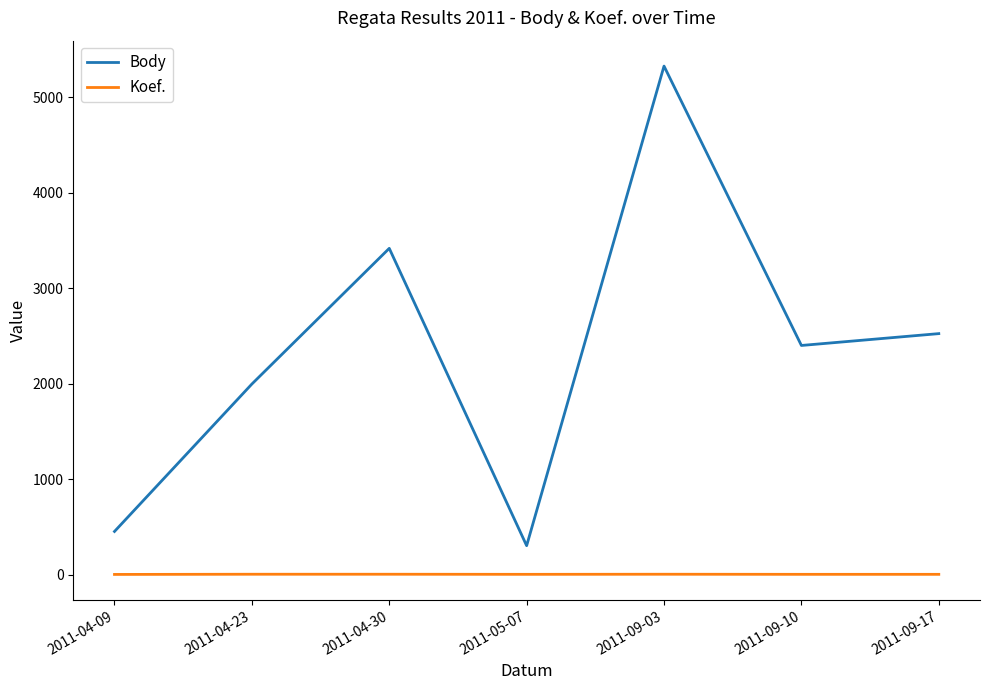

What is the maximum value shown in the chart?

5326